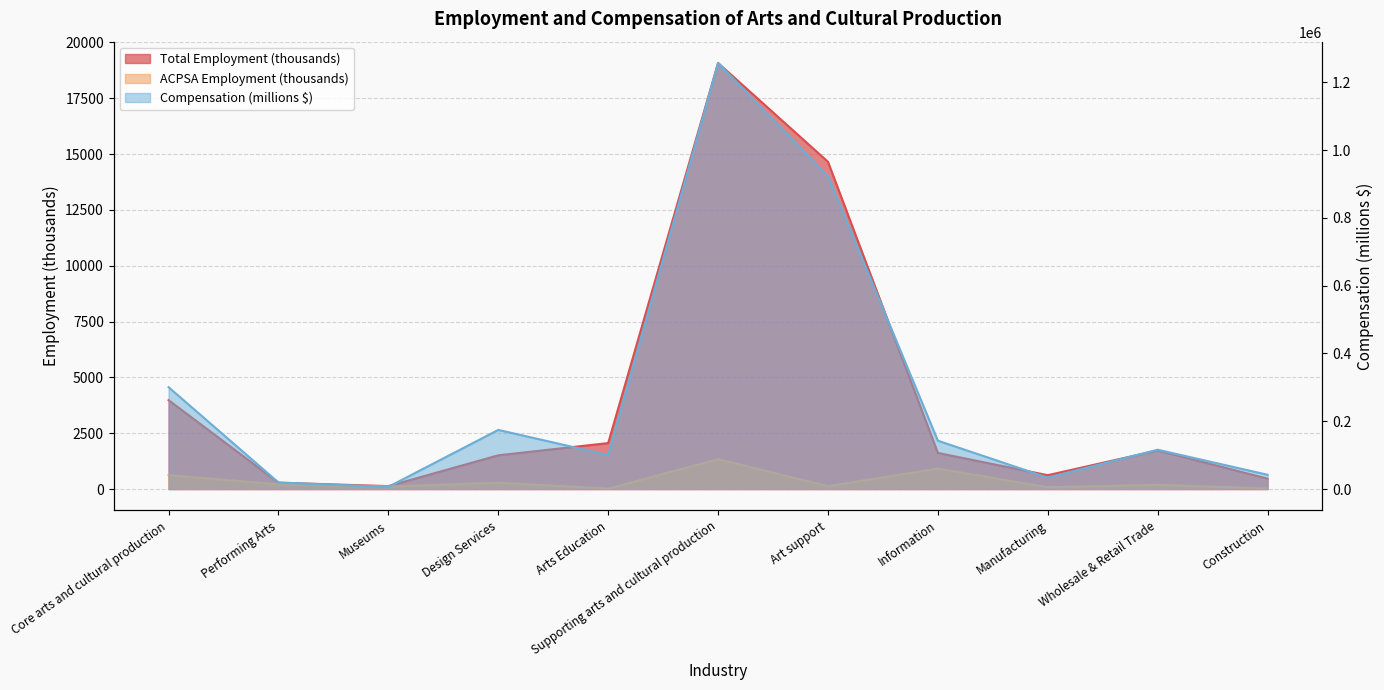

List the series in order of their peak value, lowest first.

ACPSA Employment (thousands), Total Employment (thousands), Compensation (millions $)